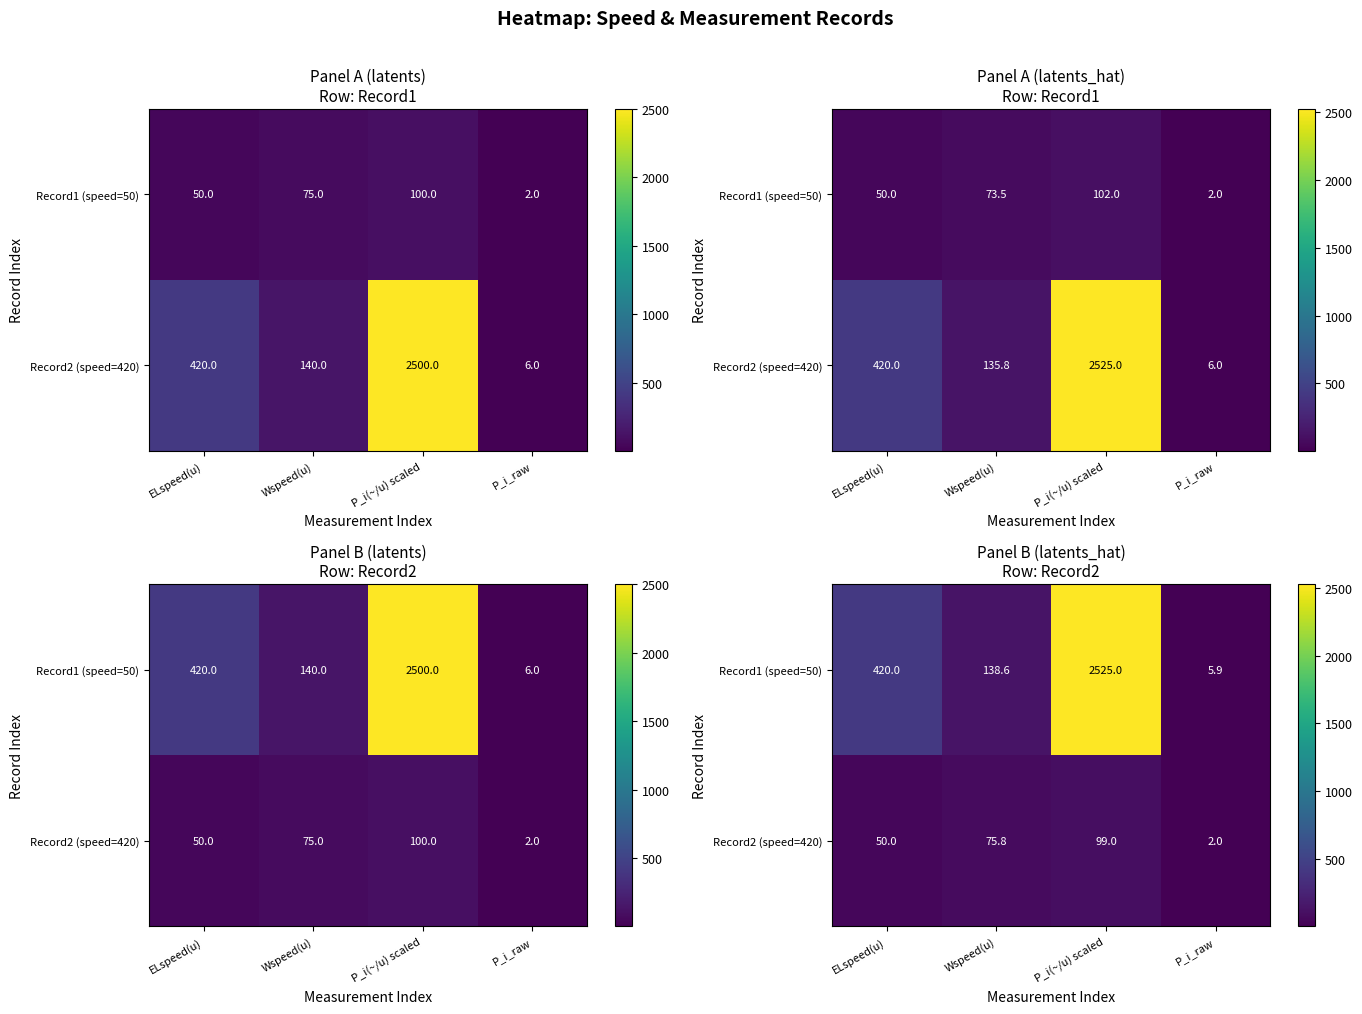

Which series changed the most between P_i(~/u) scaled and P_i_raw?

Record1 (speed=50)